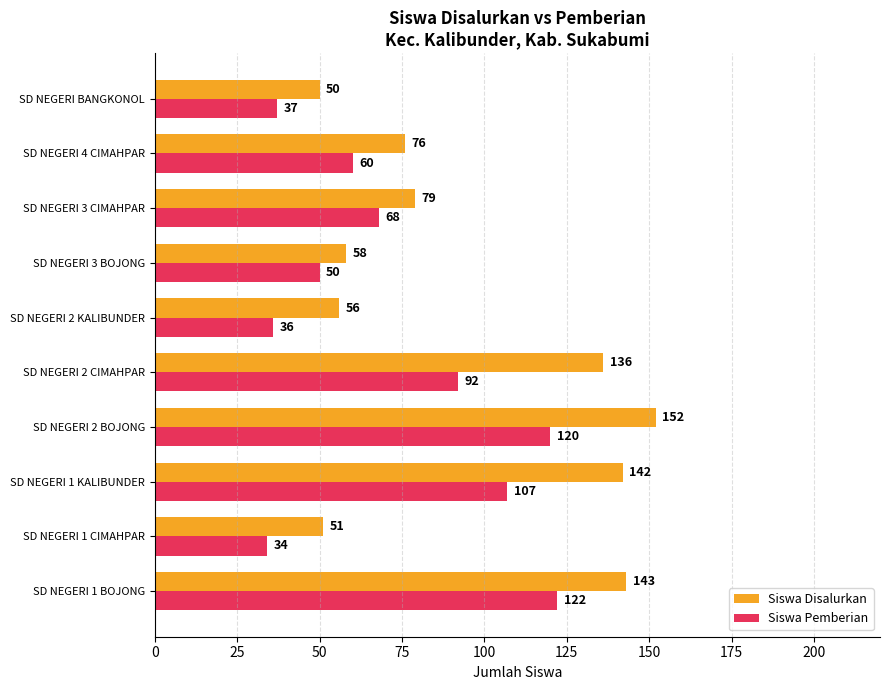

Between SD NEGERI 2 CIMAHPAR and SD NEGERI 4 CIMAHPAR, which series saw the biggest shift?

Siswa Disalurkan